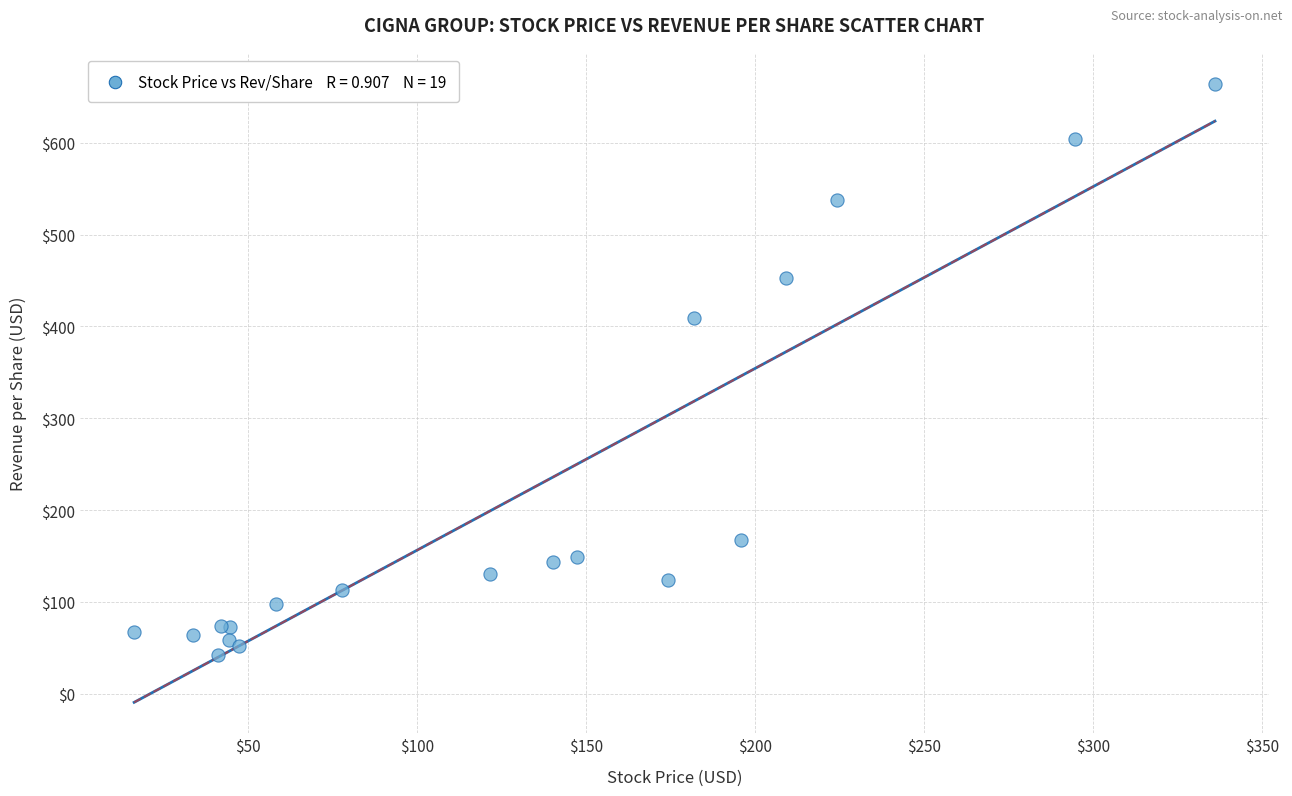

What Y value in the scatter plot is closest to 353?

409.0